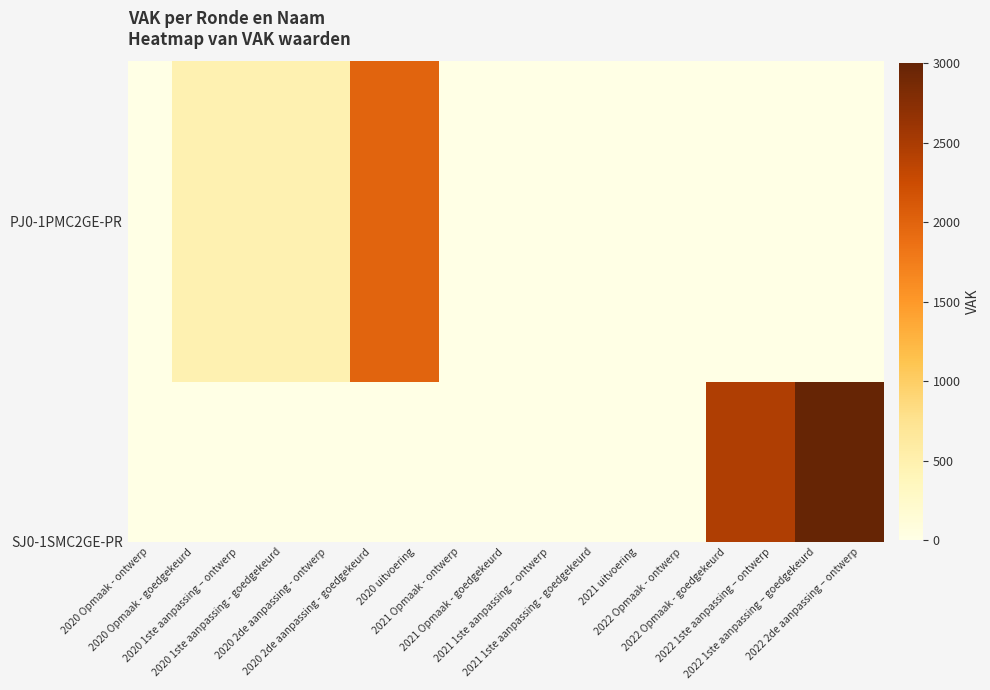

How many series are shown in this chart?

1